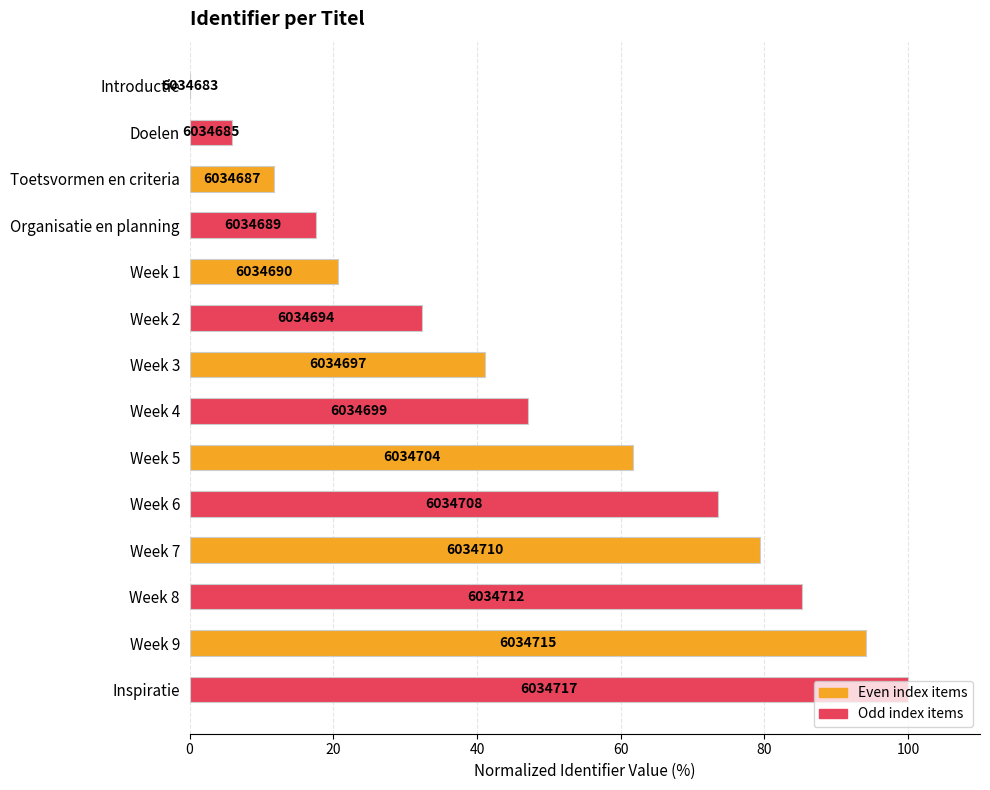

Are the bars grouped side by side (vs. stacked)?

No